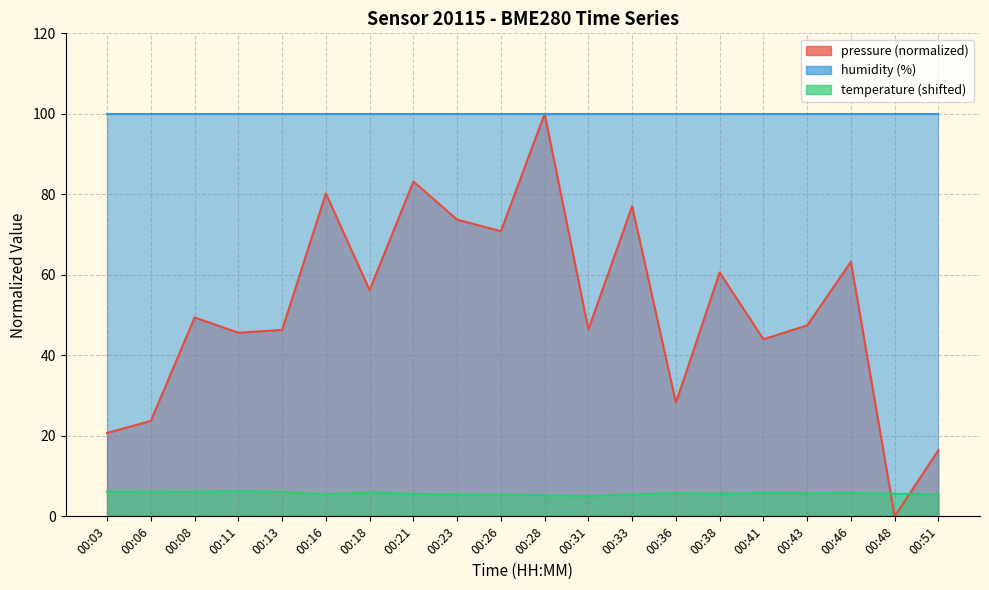

What is the sum of all temperature values?

114.3